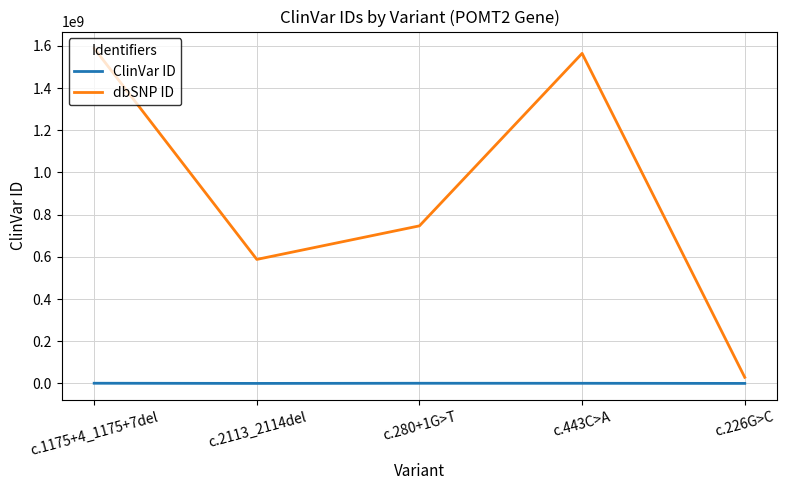

In dbSNP ID, how many points are lower than both neighbors (excluding endpoints)?

1